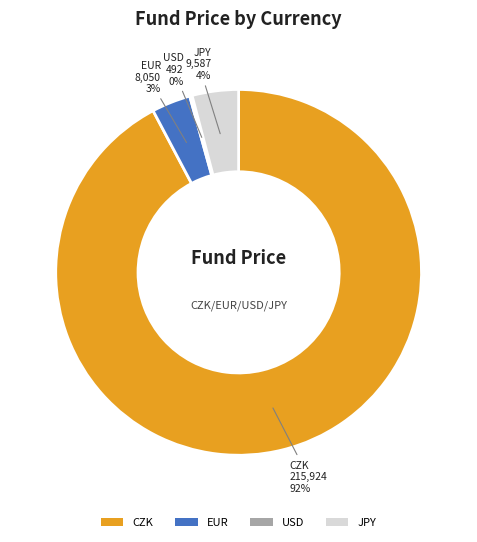

To the nearest percent, what is the average slice percentage?

25%